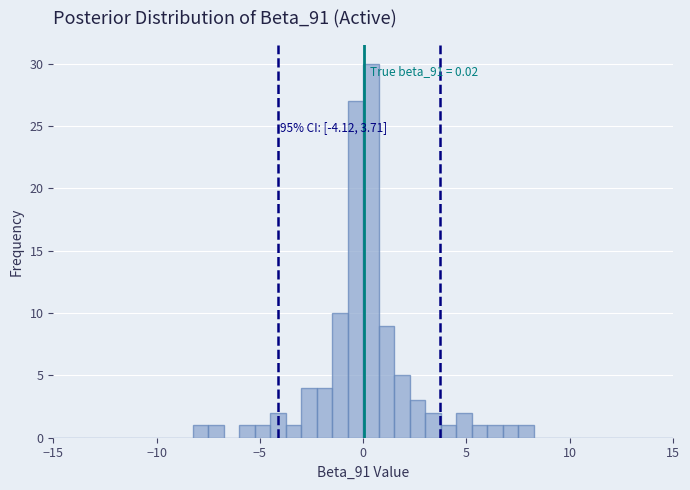

Read against the x-axis, roughly where is the centre of the tallest bar?

0.5